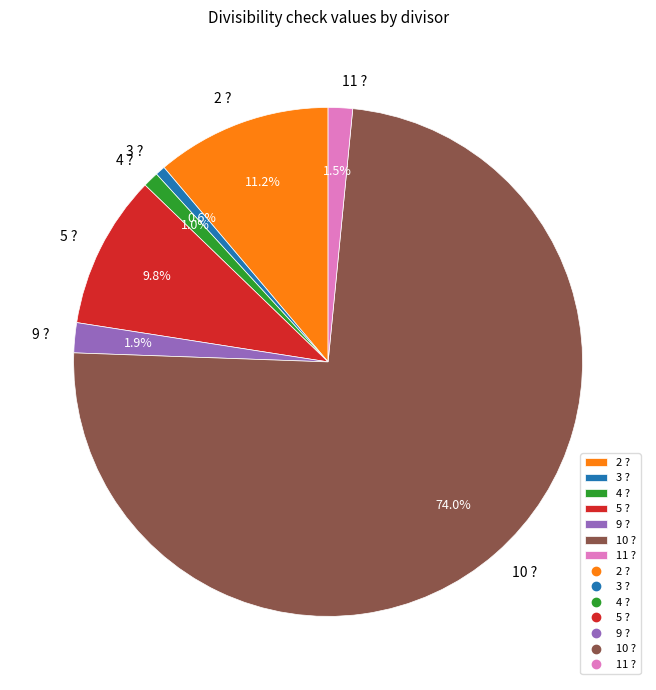

How much of the chart is everything except 4 ??

99.0%